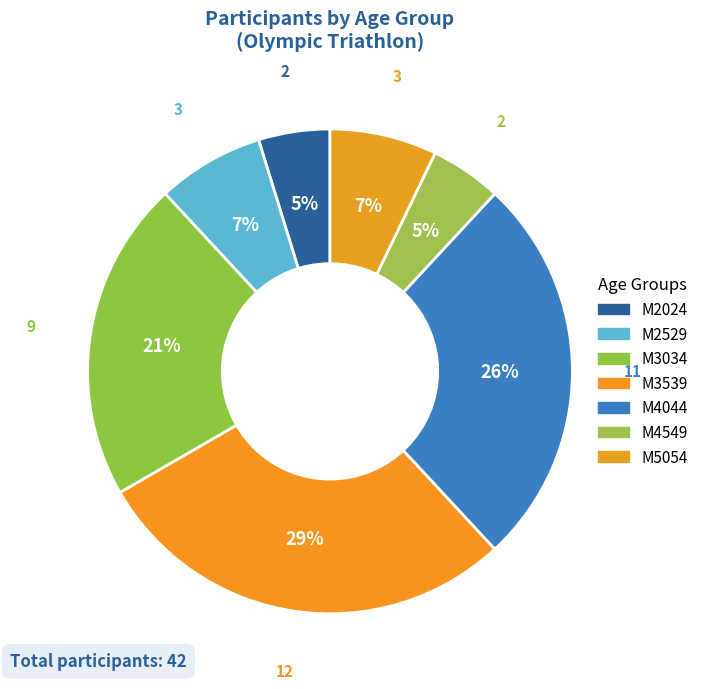

What is the change in value from M4044 to M5054?

-8